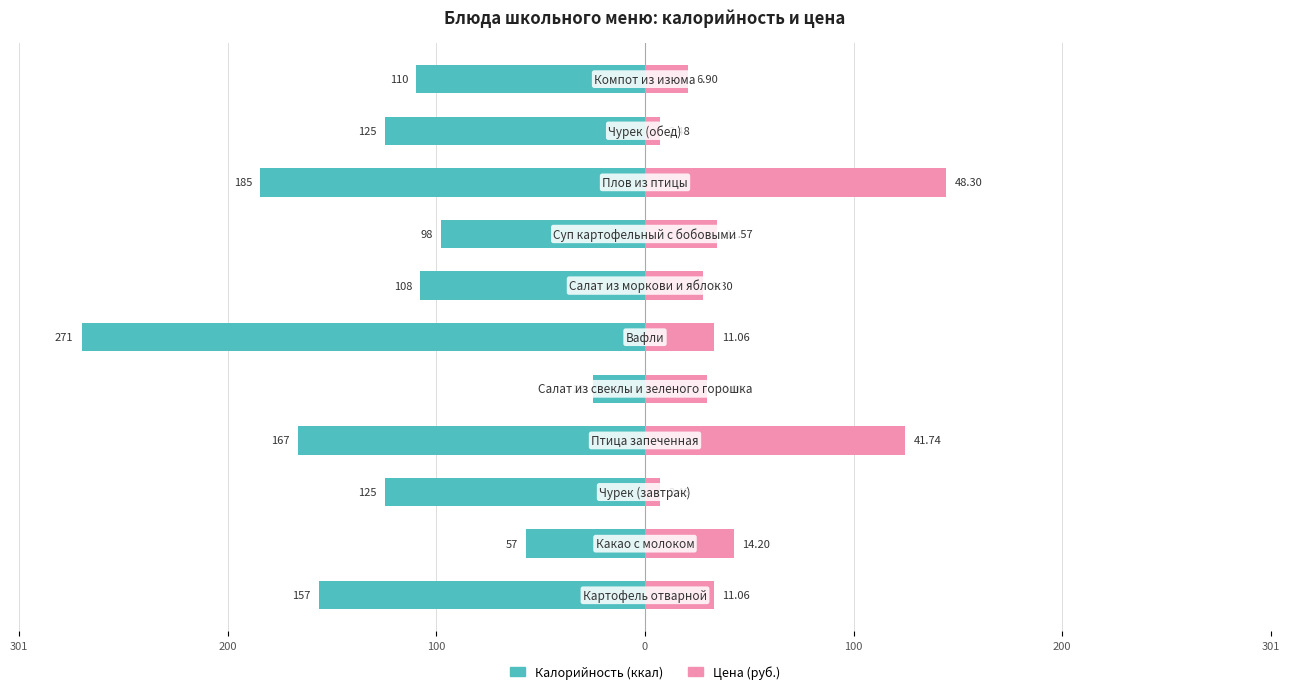

Rank the series at 301 from highest to lowest value.

Цена (руб.), Калорийность (ккал)